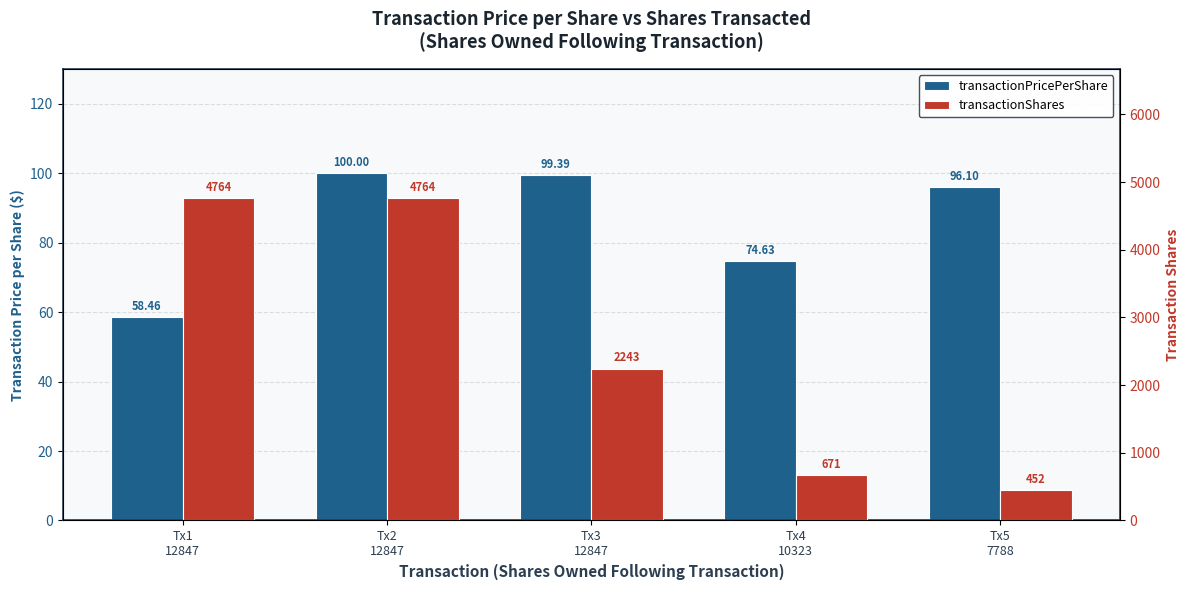

Is it true that transactionShares equals 8443.9 at Tx2
12847?

False